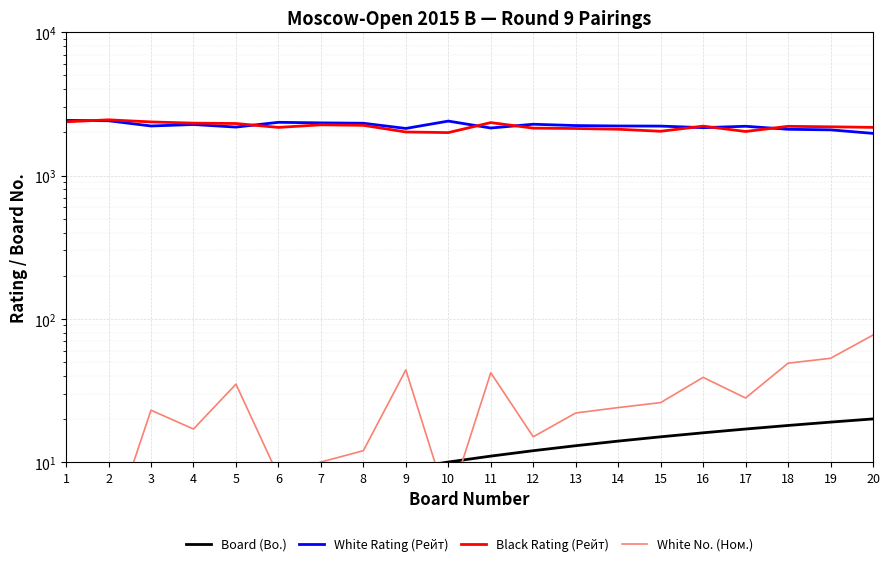

True or false: Board (Bo.) has more than 2 interior local peaks.

False